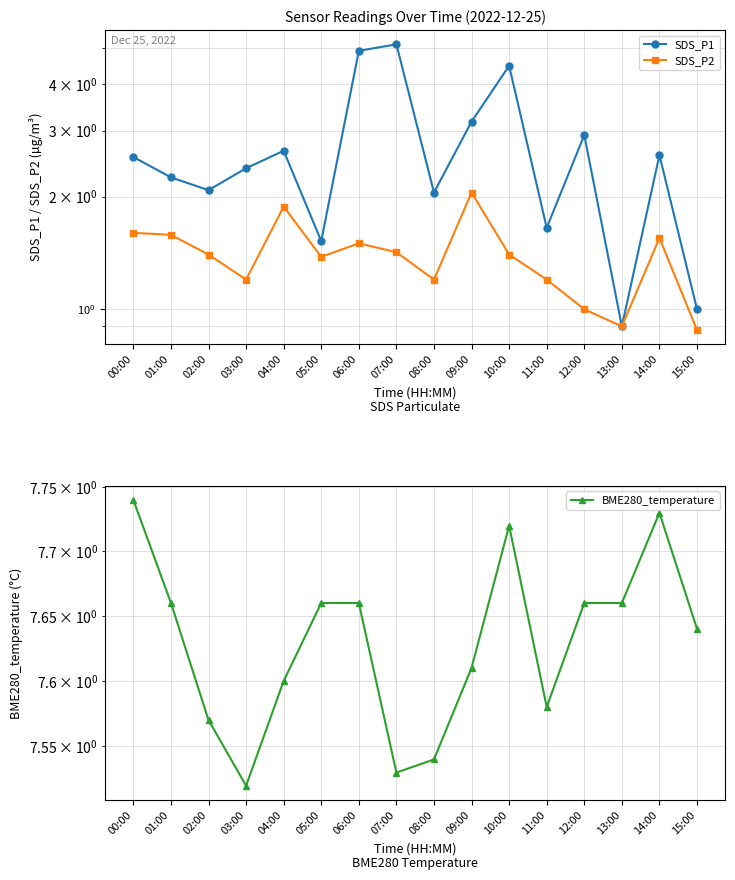

The value of SDS_P1 at 11:00 is 1.6. True or false?

True